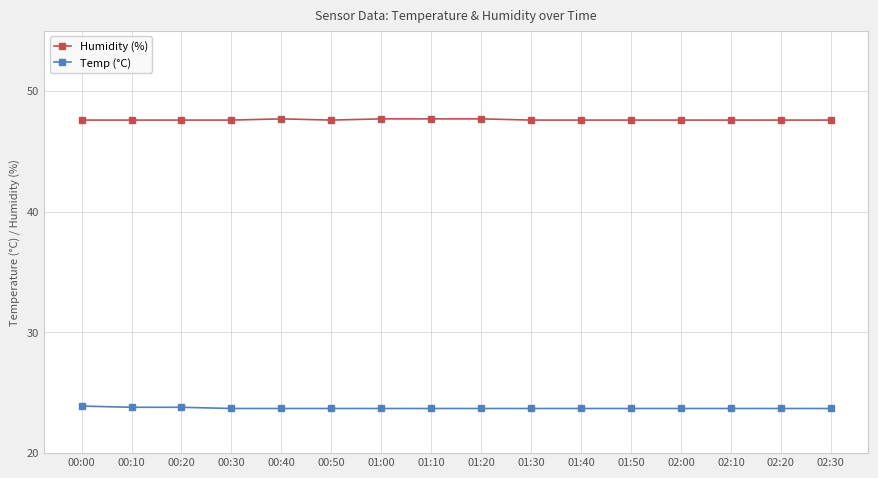

What is the spread (max minus min) of values at 02:10?

23.9